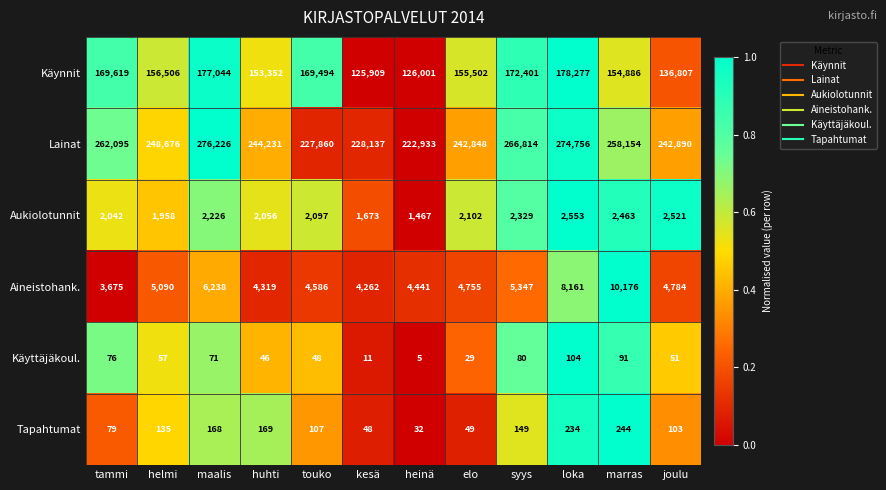

At joulu, list the series in order from smallest to largest.

Käyttäjäkoul., Tapahtumat, Aukiolotunnit, Aineistohank., Käynnit, Lainat